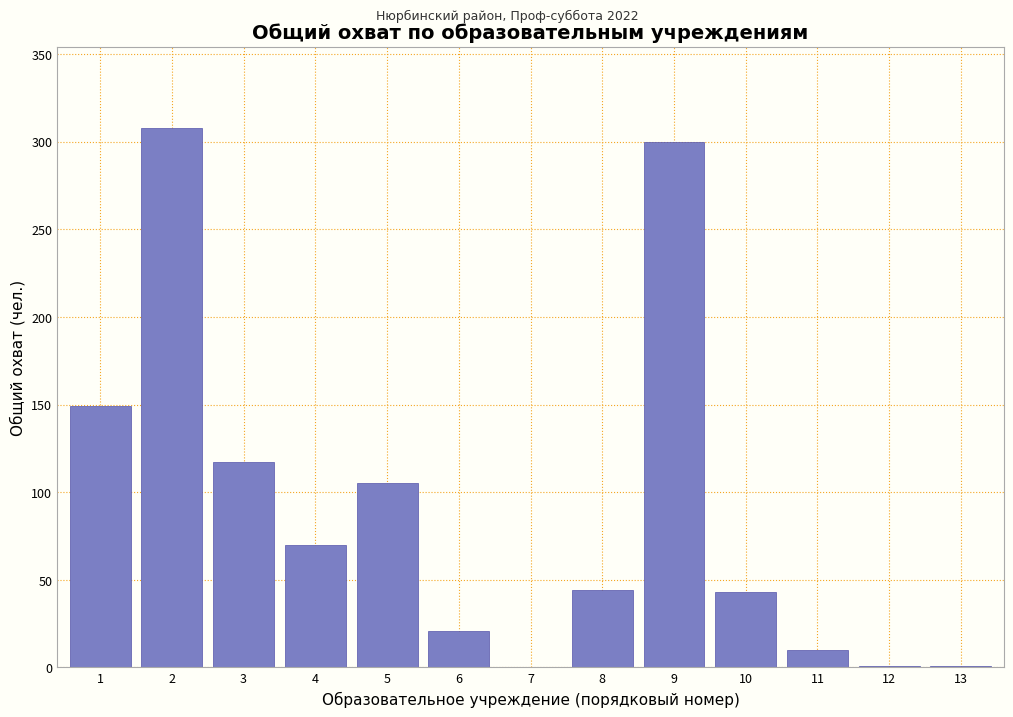

Approximately how many times larger is the value at 1 compared to 9?

0.5